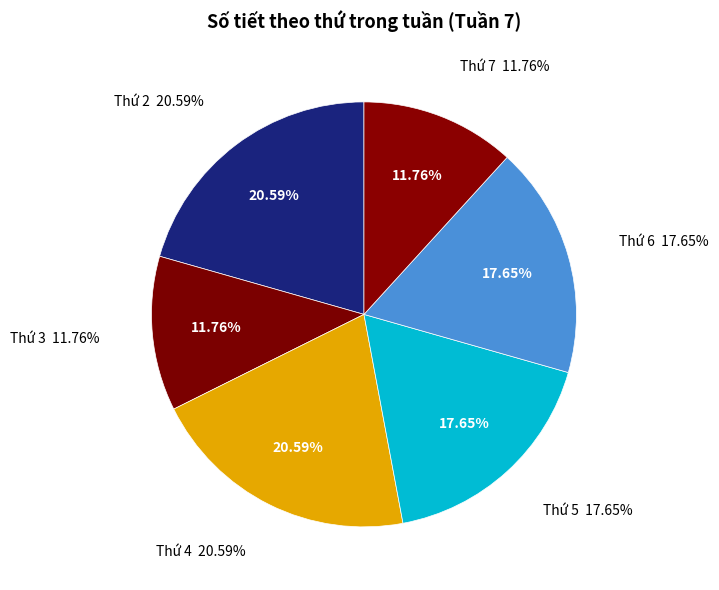

To the nearest percent, what is the difference between the largest and smallest slice percentages?

9%